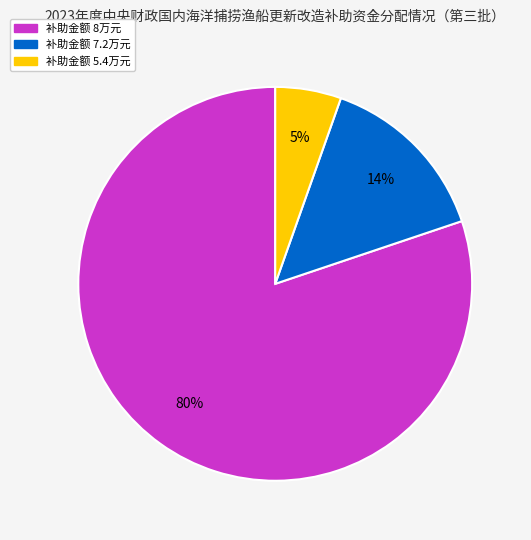

To the nearest percent, what is the average slice percentage?

33%